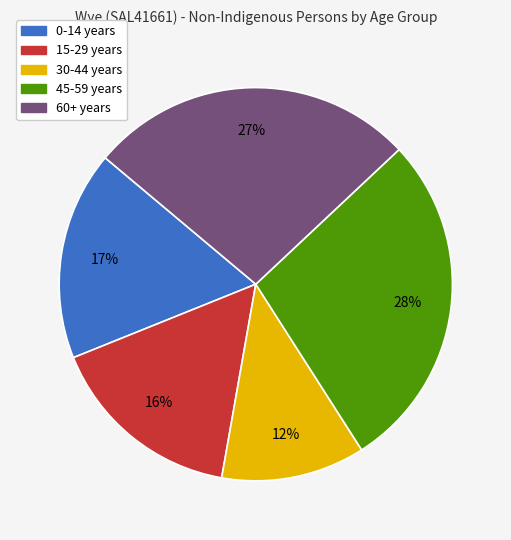

To the nearest percent, what is the difference between the largest and smallest slice percentages?

16%